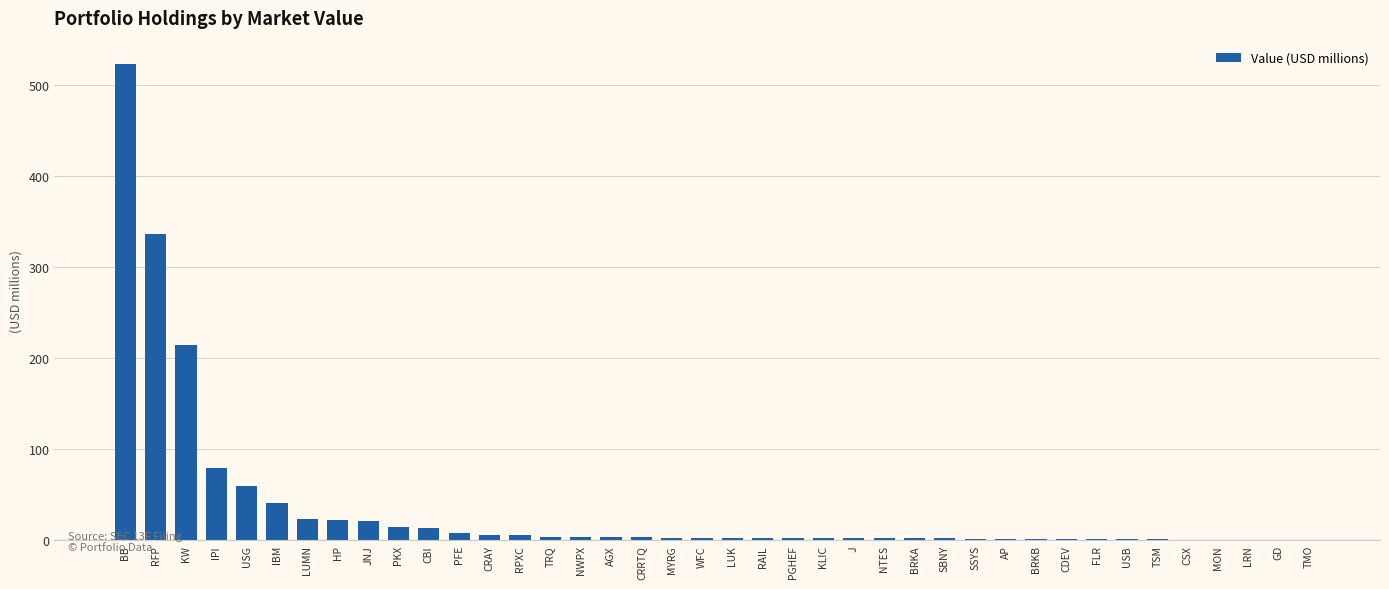

Which label corresponds to the largest value in the chart?

BB